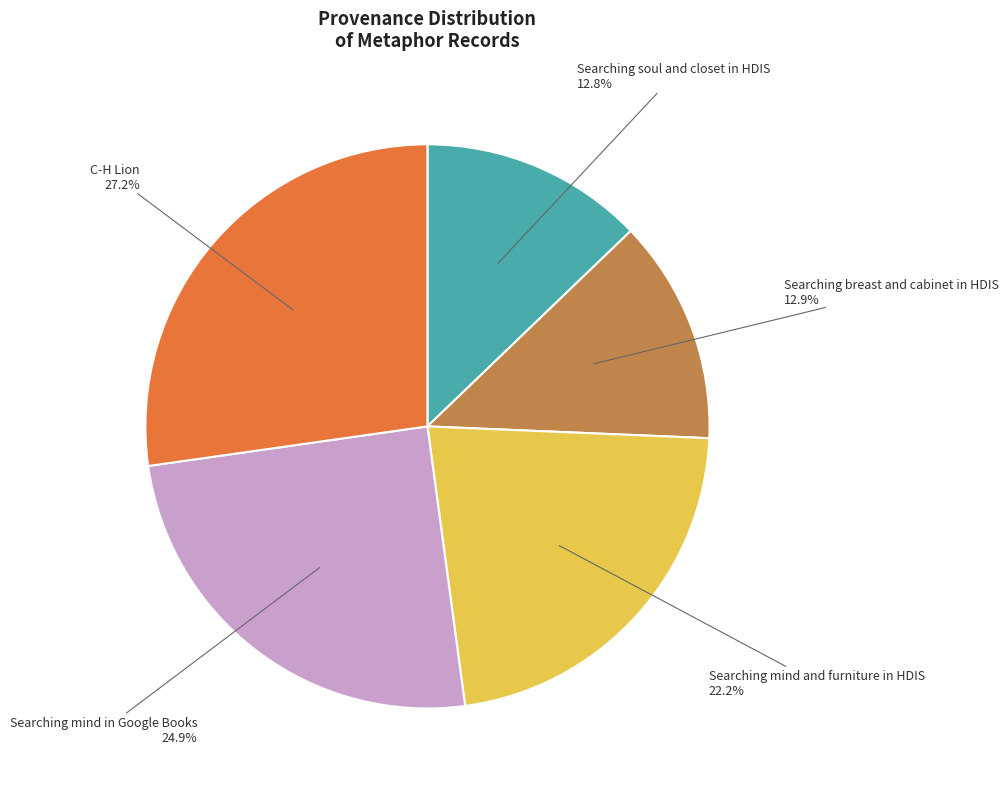

Is there any slice that represents more than half of the pie?

No